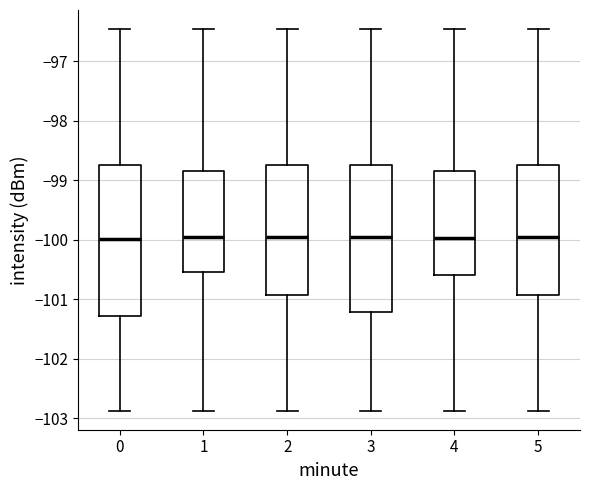

Reading left to right, transcribe this box plot: for each box, give where its median line is, the range the box spans, and where its two whiskers end, as read against the y-axis. The values are not printed on the chart, so give them approximately, as read against the axis.

0: median -100.0, box -101.3 to -98.7, whiskers -102.9 to -96.5
1: median -99.9, box -100.5 to -98.8, whiskers -102.9 to -96.5
2: median -99.9, box -100.9 to -98.7, whiskers -102.9 to -96.5
3: median -99.9, box -101.2 to -98.7, whiskers -102.9 to -96.5
4: median -100.0, box -100.6 to -98.8, whiskers -102.9 to -96.5
5: median -99.9, box -100.9 to -98.7, whiskers -102.9 to -96.5